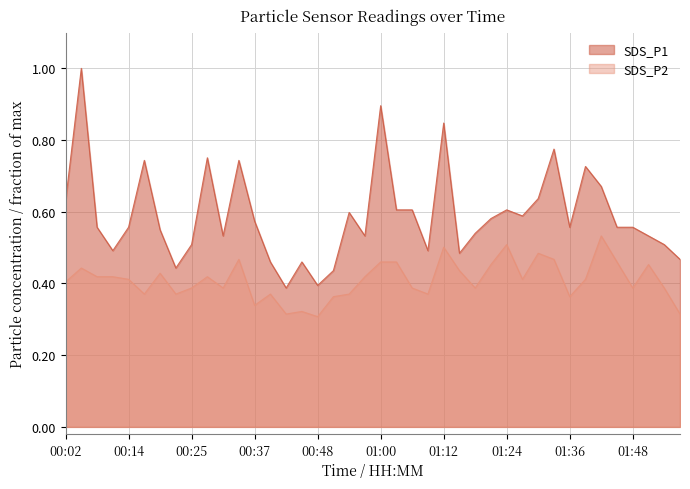

Does the chart display data point markers on the line(s)?

No